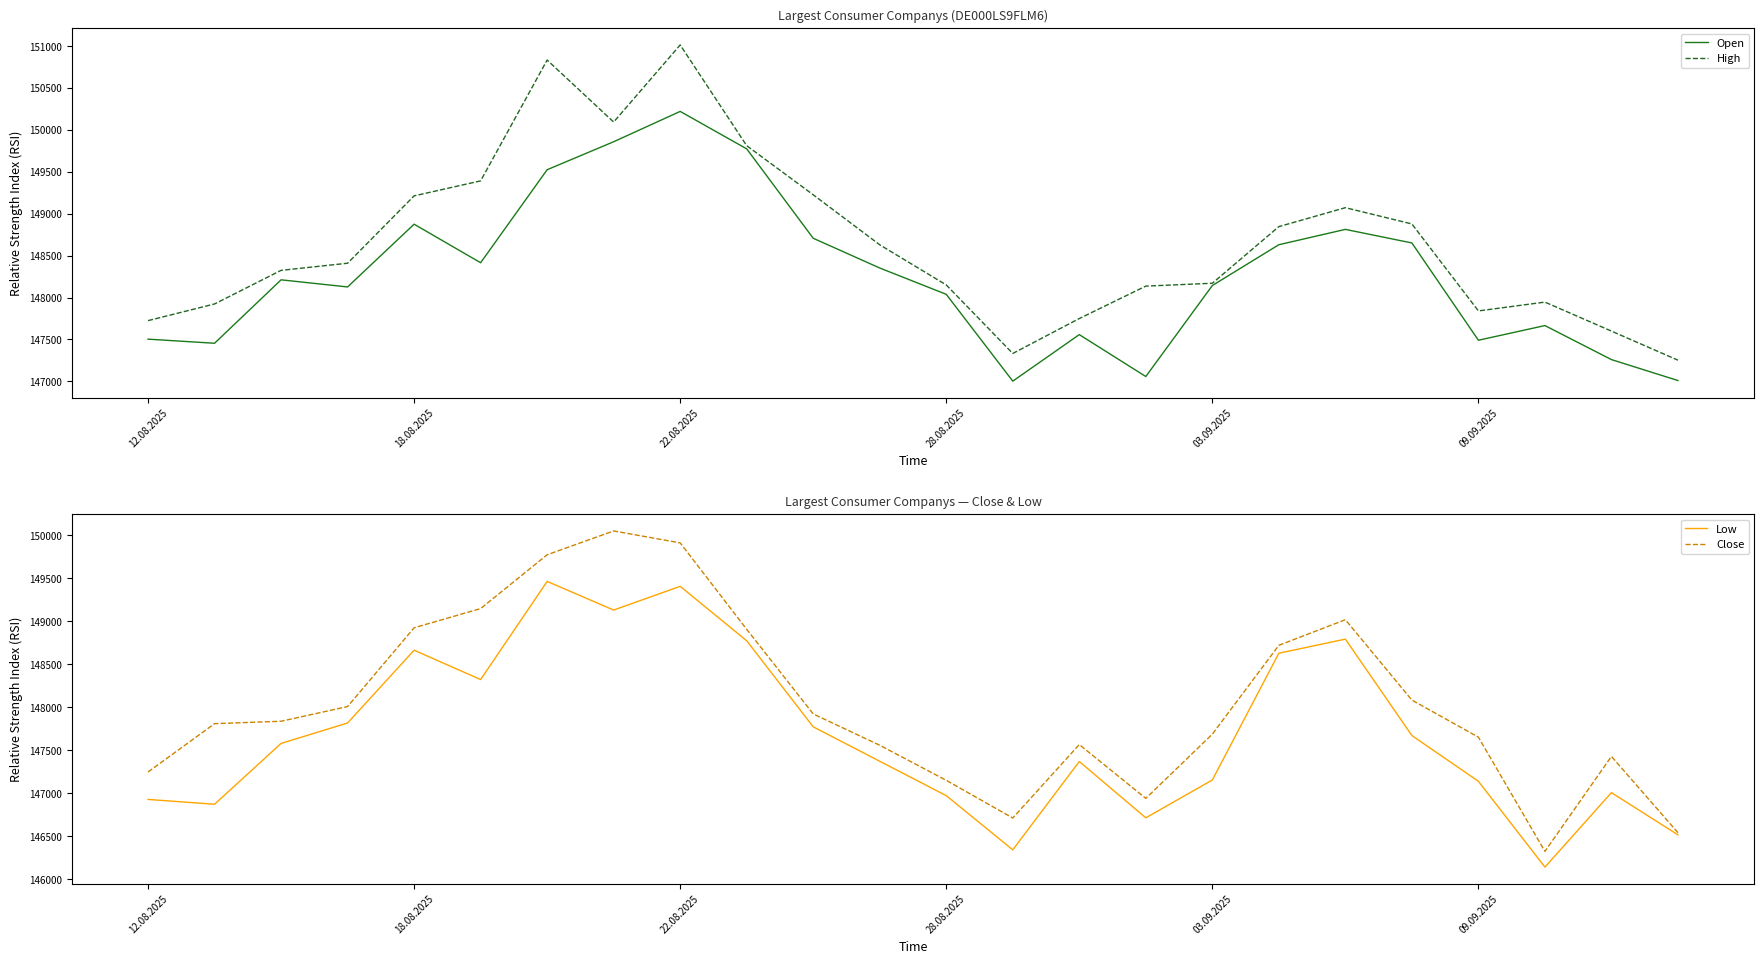

Rank the series by their maximum value, from highest to lowest.

High, Open, Close, Low